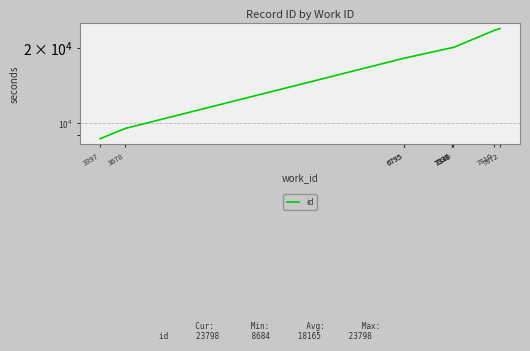

What is the change in value from 3678 to 7337?

+10446